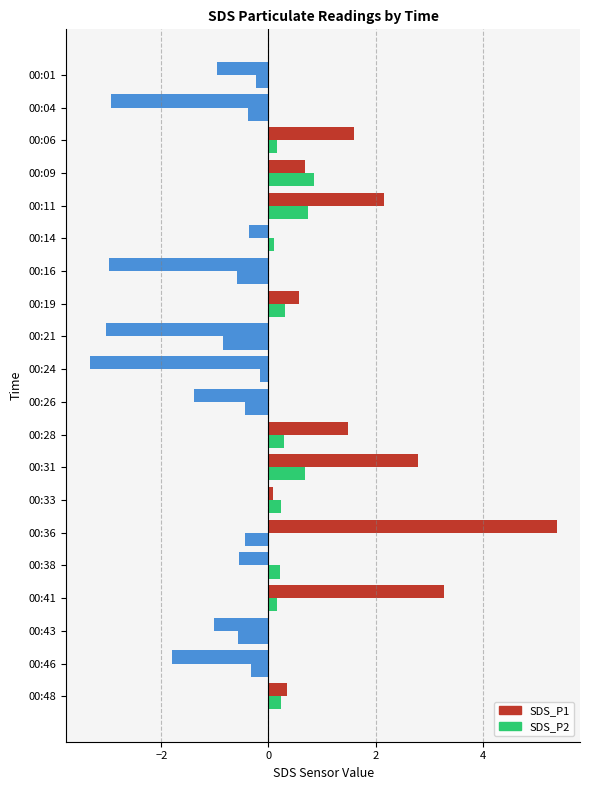

List the series in order of their overall mean, lowest first.

SDS_P2, SDS_P1